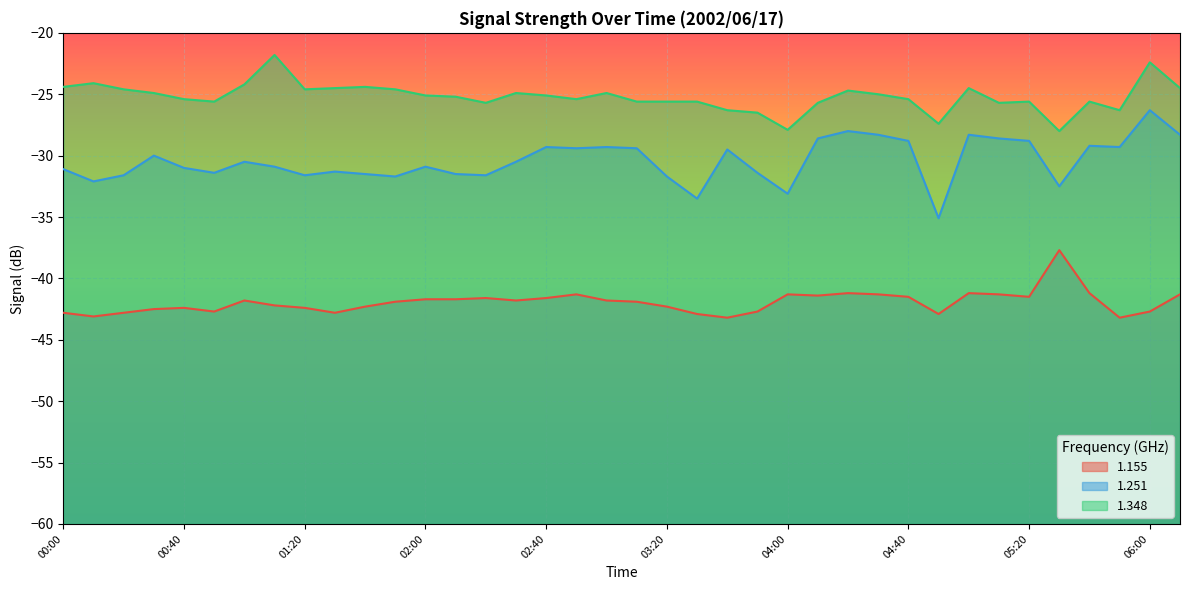

Which label corresponds to the smallest value in the chart?

03:40